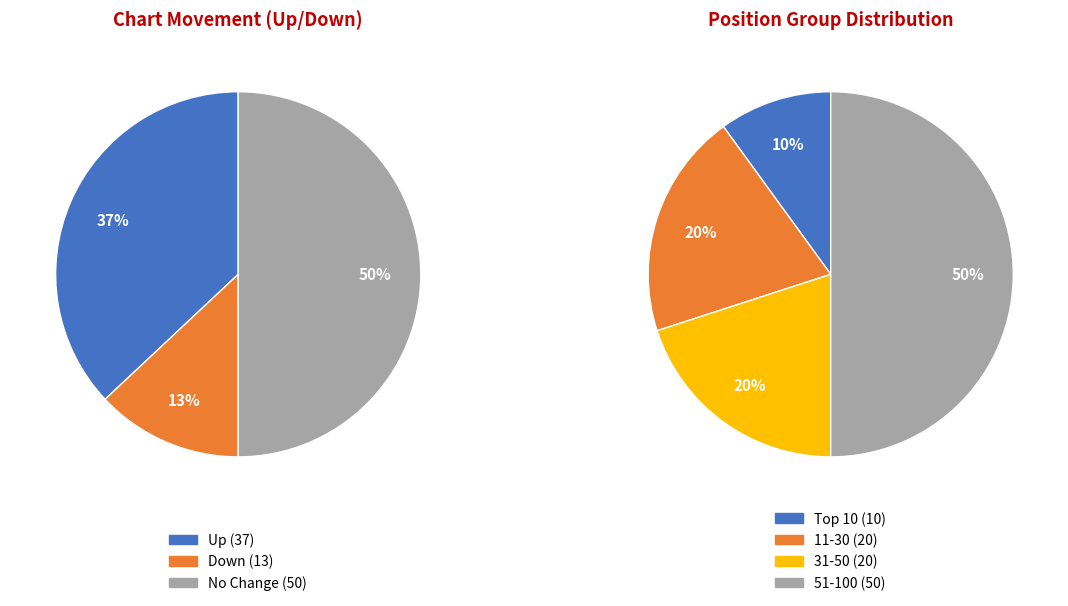

The down slice represents 13% of the pie. True or false?

True